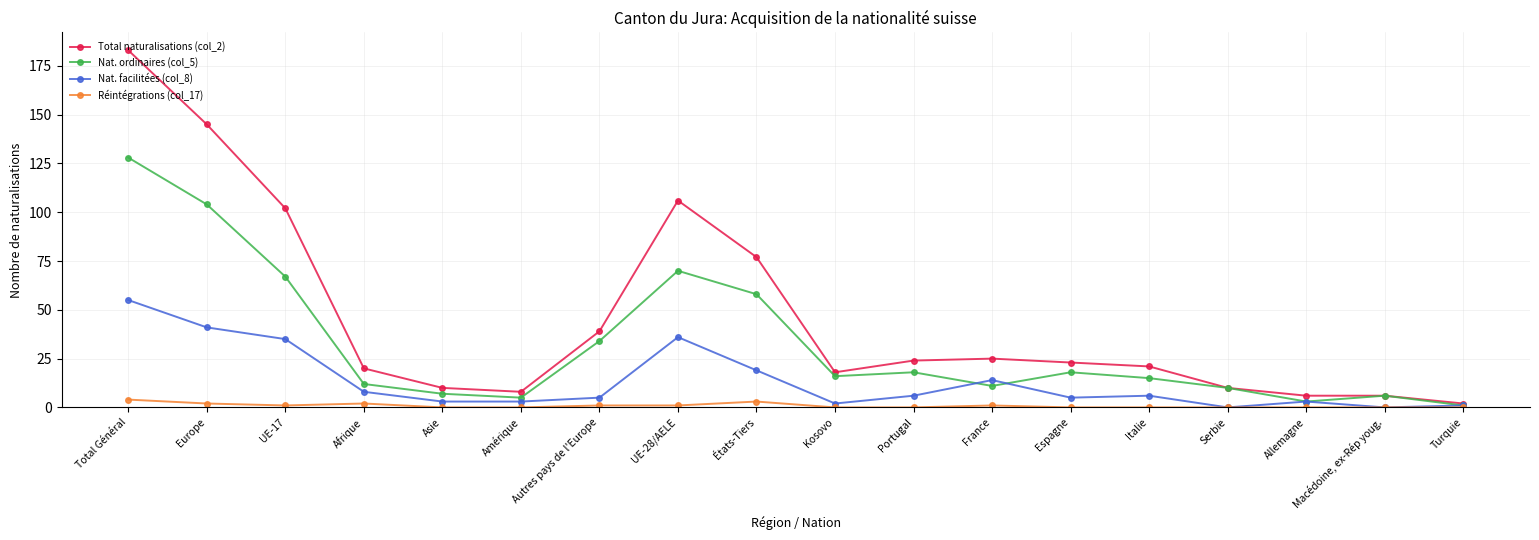

Is the value of Total naturalisations (col_2) at Serbie greater than the value of Nat. ordinaires (col_5) at Allemagne?

Yes